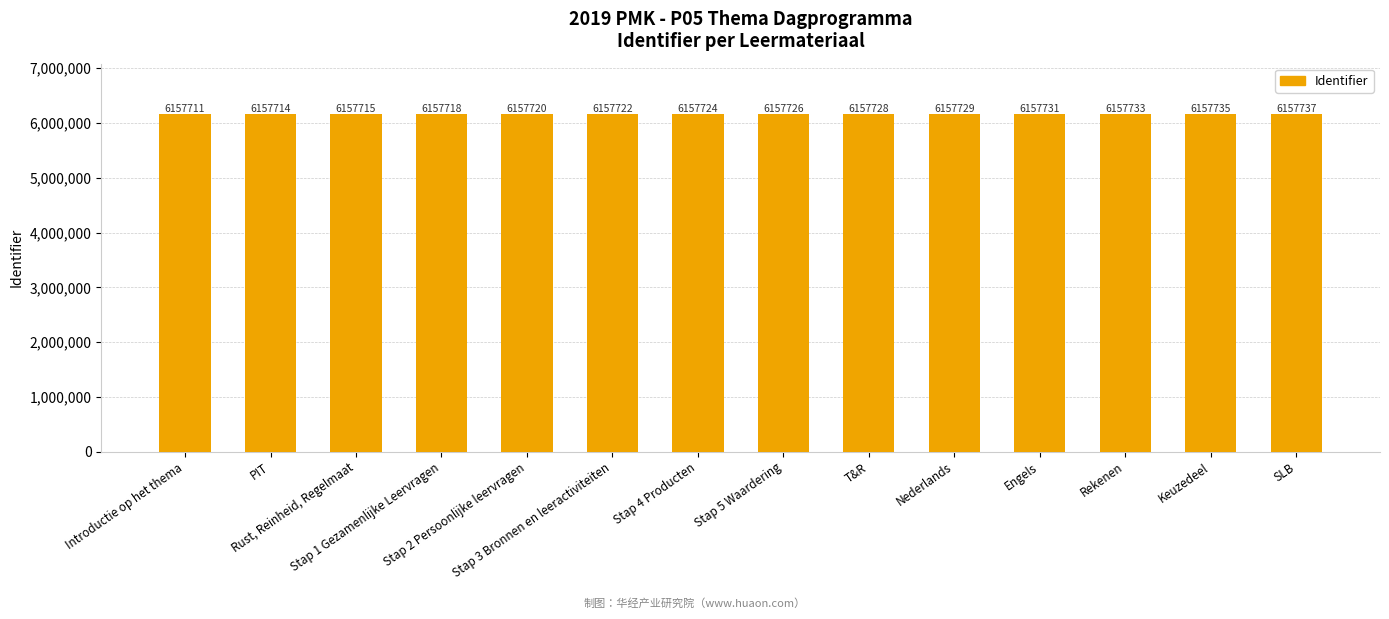

Which has a higher value, Nederlands or T&R?

Nederlands